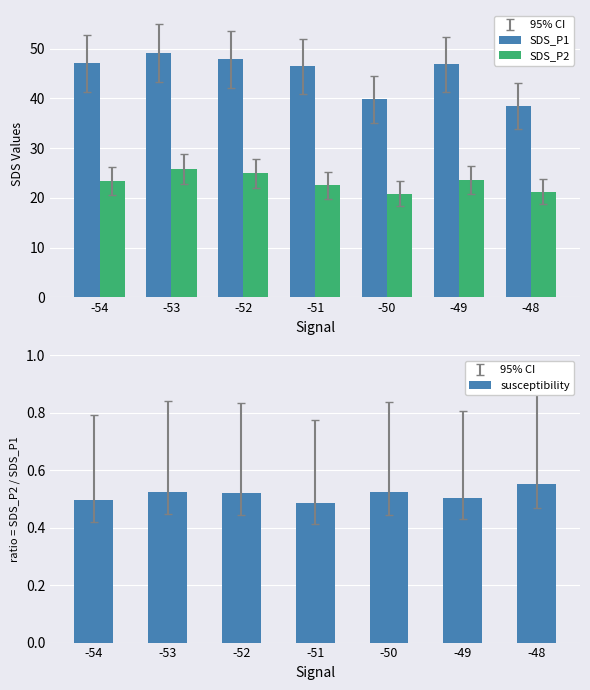

The SDS_P1 series shows 84.2 at -53. True or false?

False